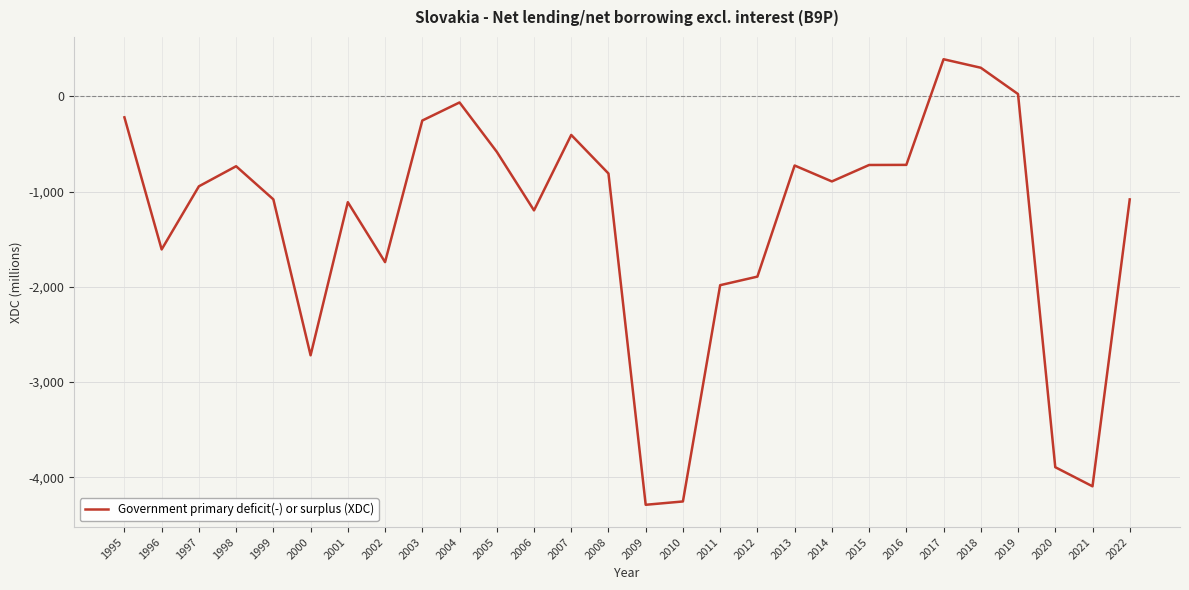

The chart shows a value of -968.7 at 1998. True or false?

False